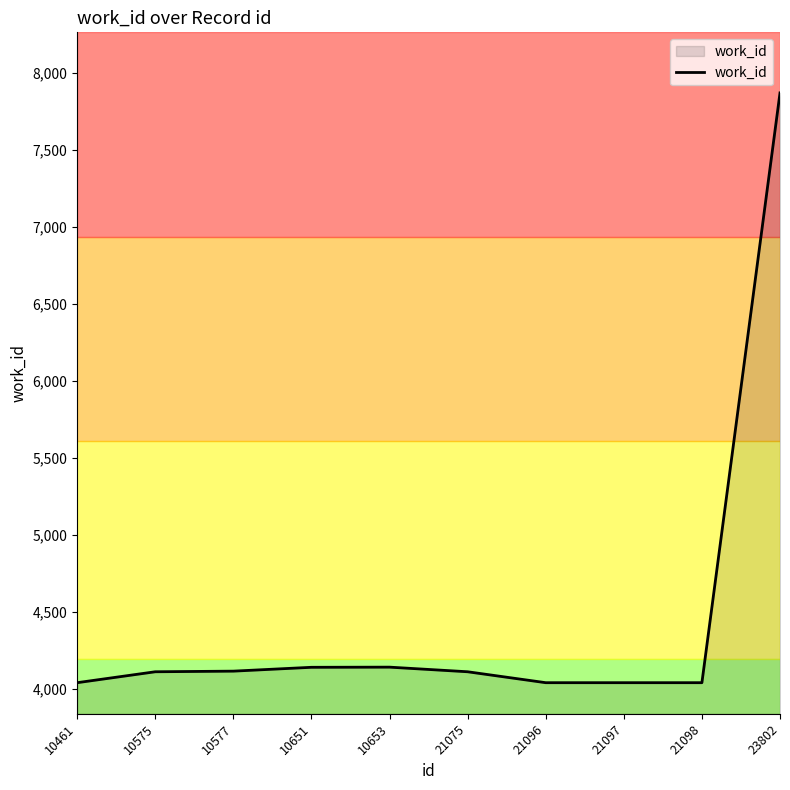

Does the chart have visible grid lines?

No